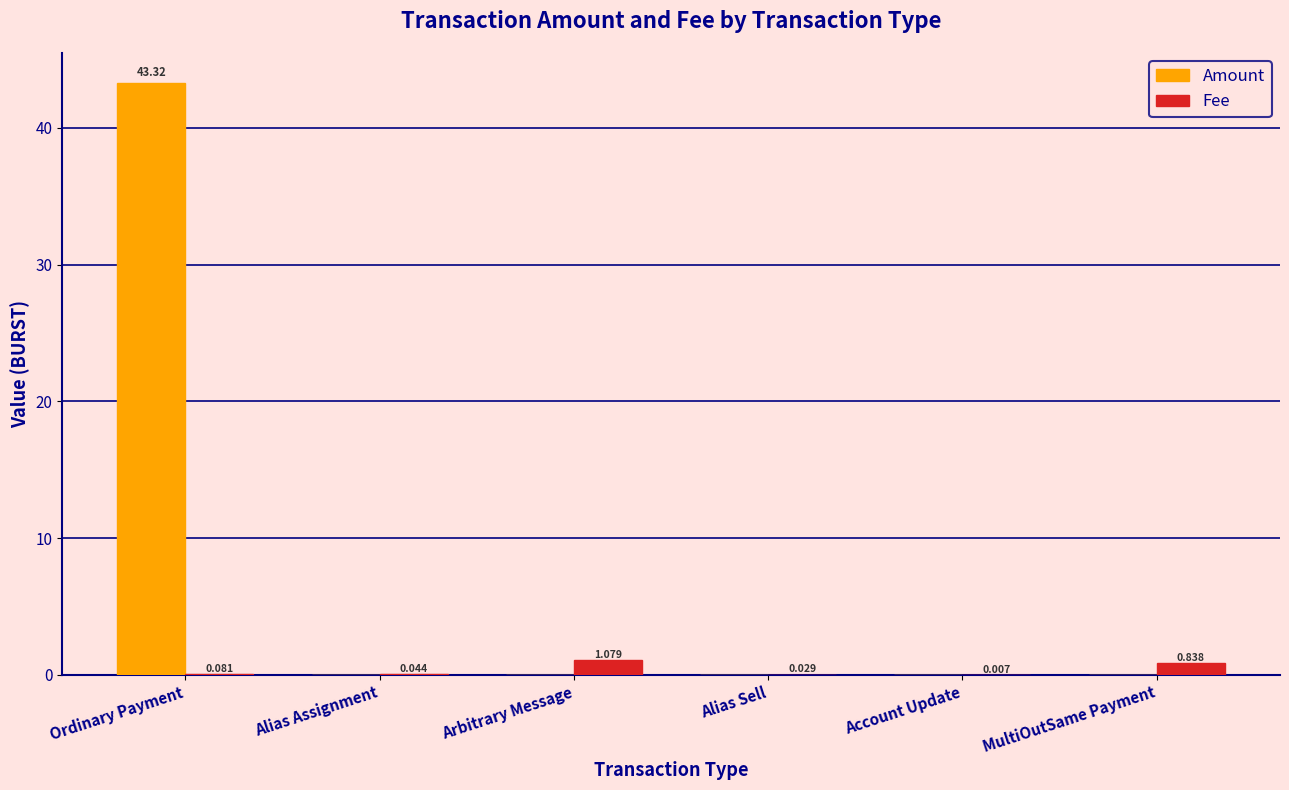

What is the maximum value shown in the chart?

43.3